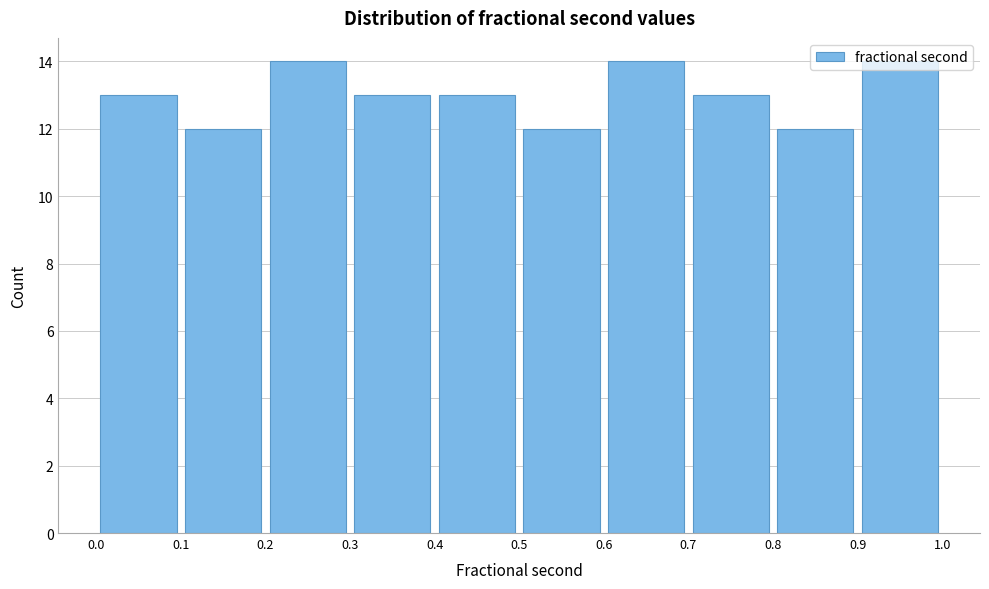

Reading left to right, transcribe this chart: for each bar, give the range it covers on the x-axis and its height. The values are not printed on the chart, so give them approximately, as read against the axis.

0.0 to 0.1: 13
0.1 to 0.2: 12
0.2 to 0.3: 14
0.3 to 0.4: 13
0.4 to 0.5: 13
0.5 to 0.6: 12
0.6 to 0.7: 14
0.7 to 0.8: 13
0.8 to 0.9: 12
0.9 to 1.0: 14